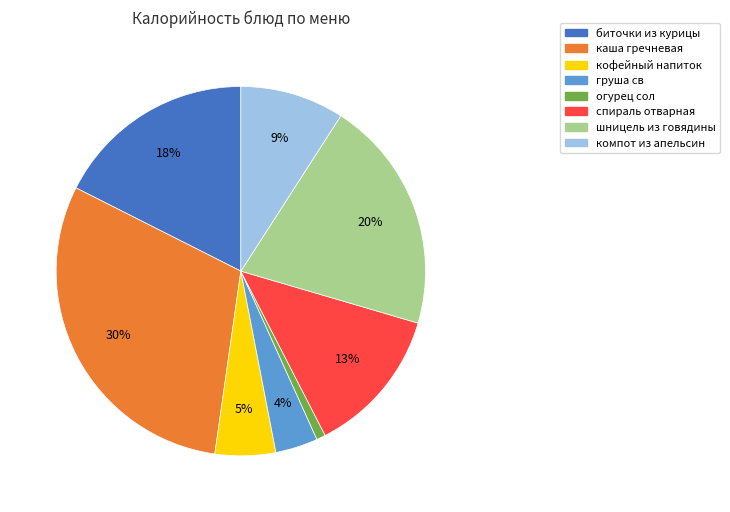

Do биточки из курицы and огурец сол together represent more than half of the pie?

No